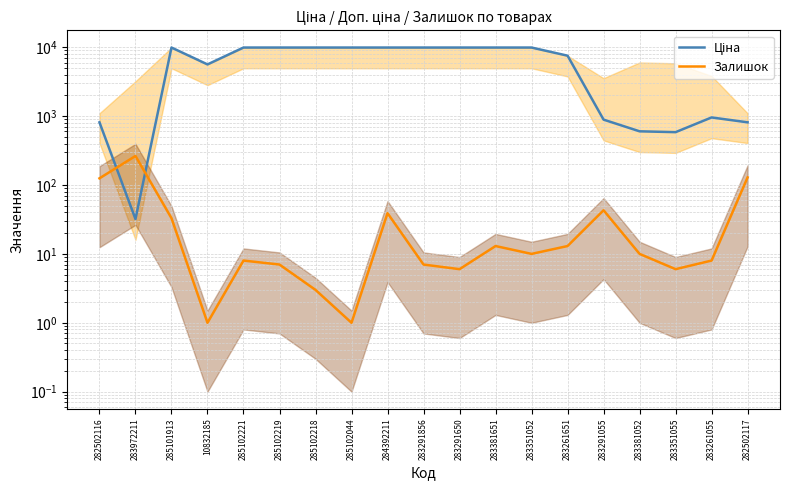

Which category has the lowest value in the Ціна series?

283972211